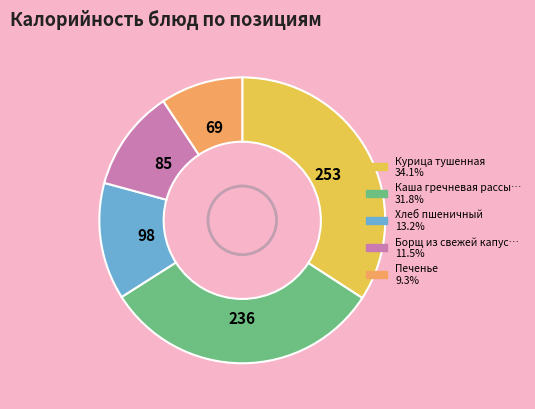

Is there any slice that represents more than half of the pie?

No